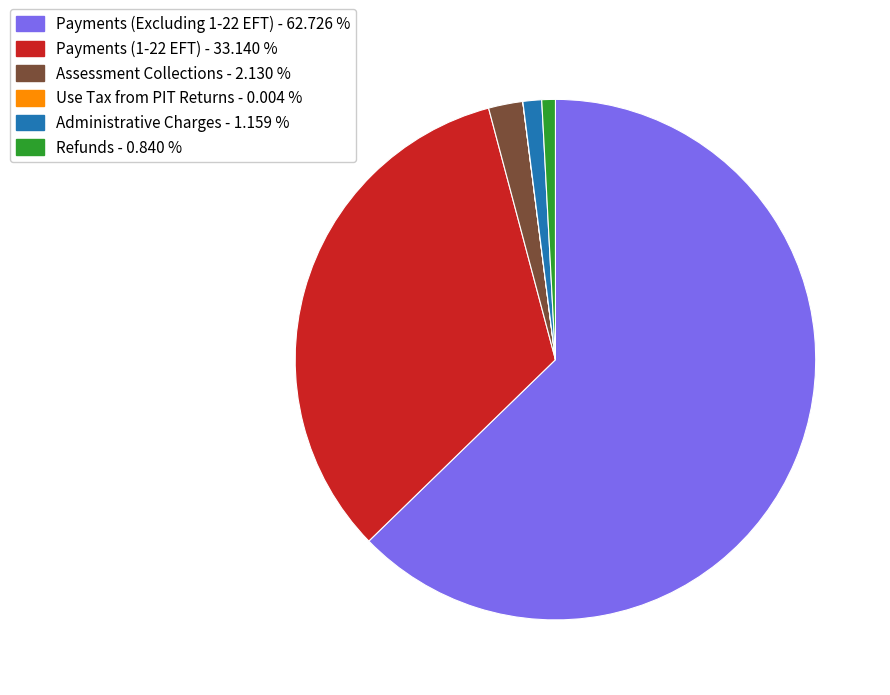

Which category accounts for the majority?

Payments (Excluding 1-22 EFT)